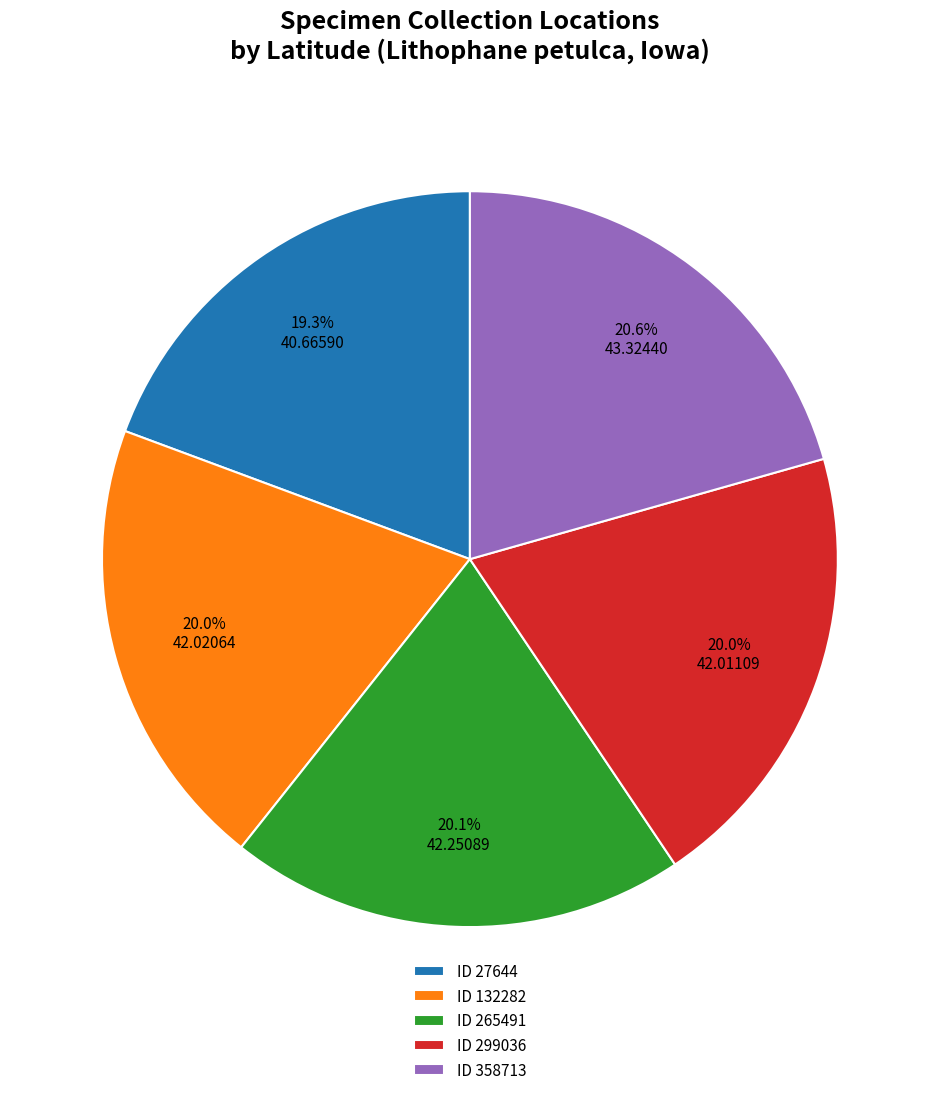

Which category has the smallest portion of the pie?

ID 27644